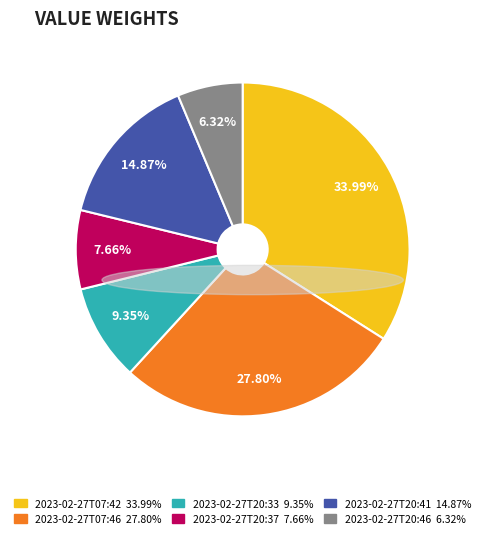

To the nearest percent, what is the average slice percentage?

17%